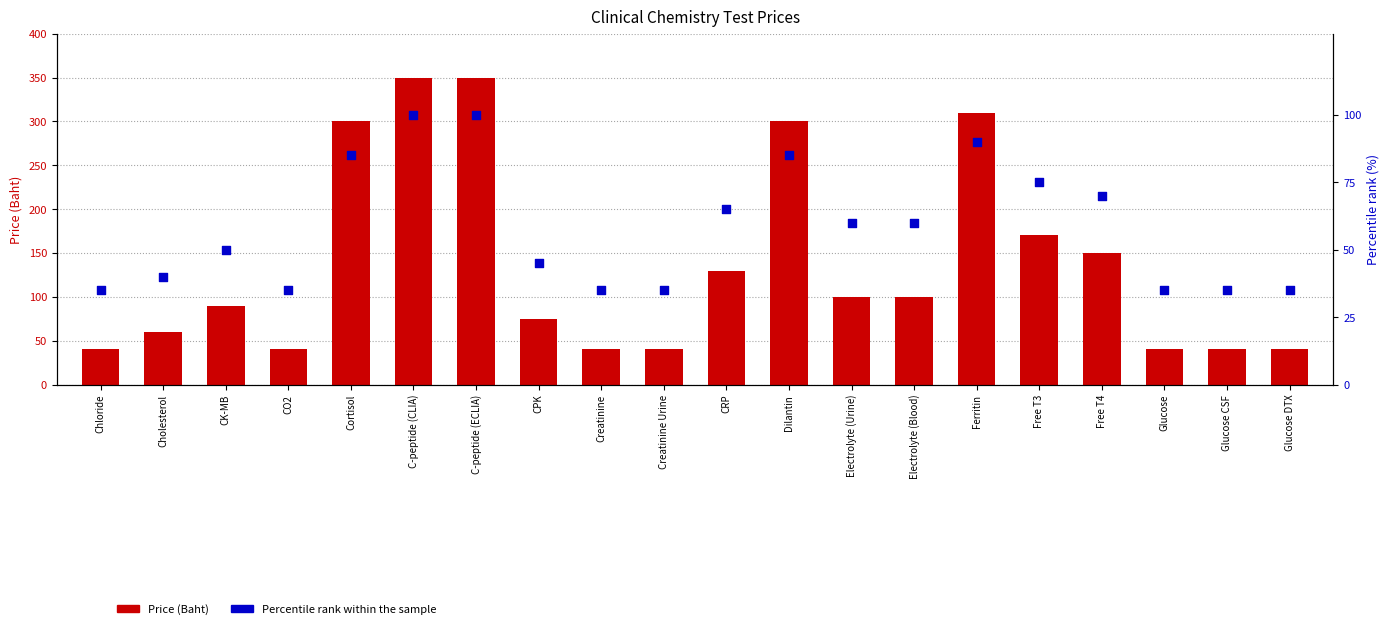

Which series contains the lowest Y value?

Percentile rank